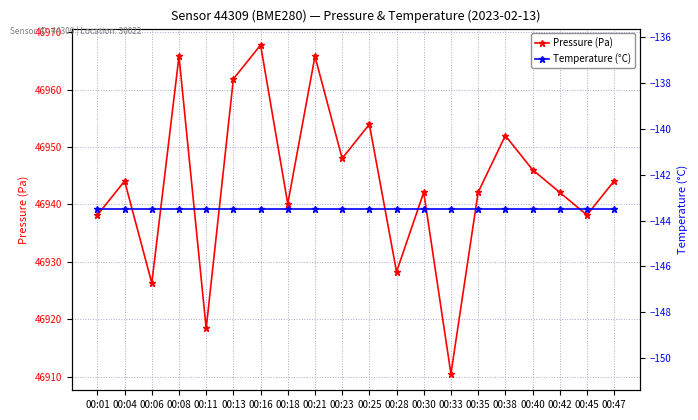

True or false: Temperature (°C) and Pressure (Pa) intersect in this chart.

False